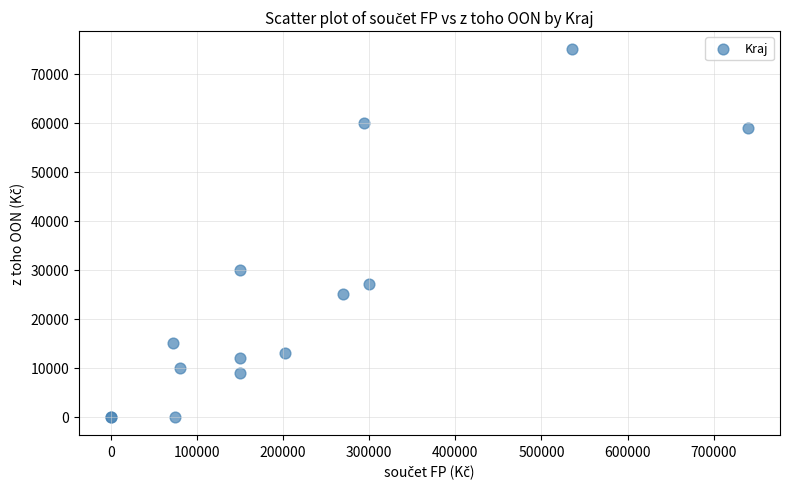

What Y value in the scatter plot is closest to 37500?

30000